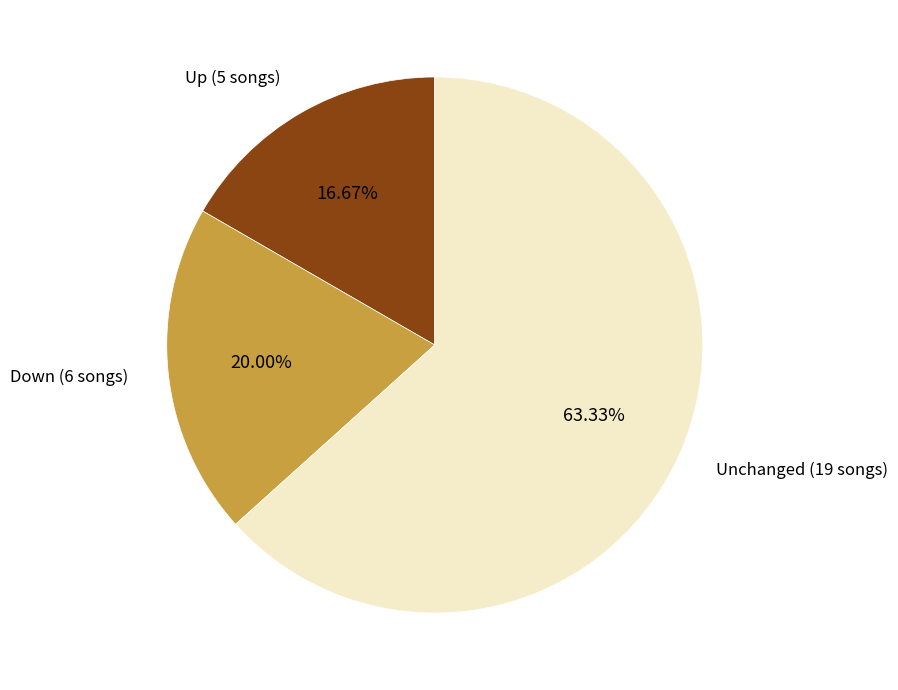

What is the majority slice?

Unchanged (19 songs)